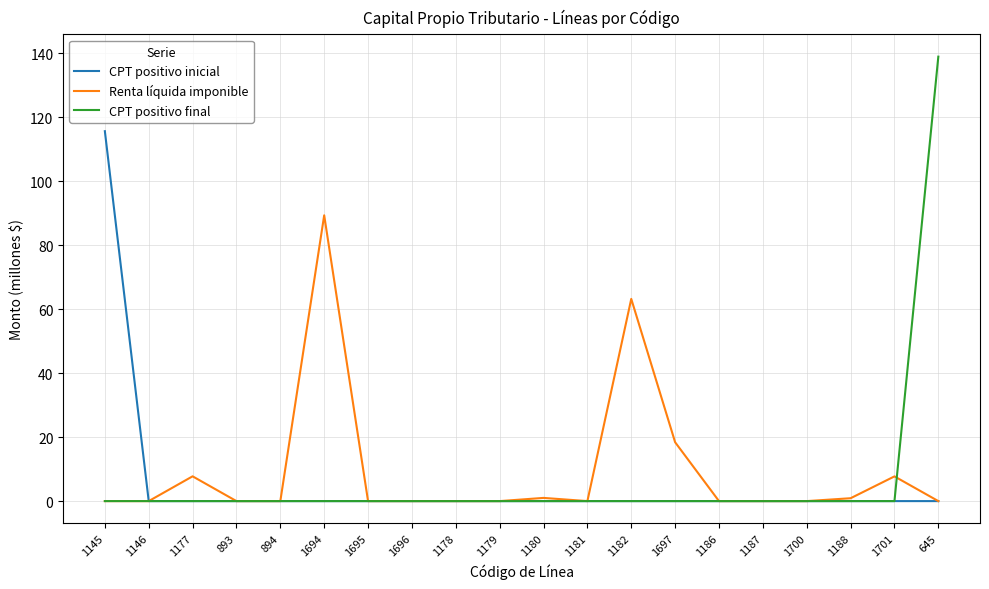

What is the approximate value of CPT positivo inicial at 1145?

115.7